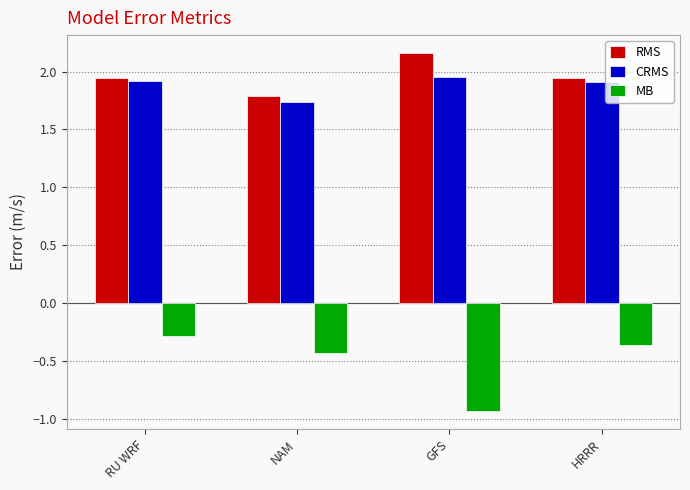

Is the value of CRMS at NAM greater than the value of MB at GFS?

Yes